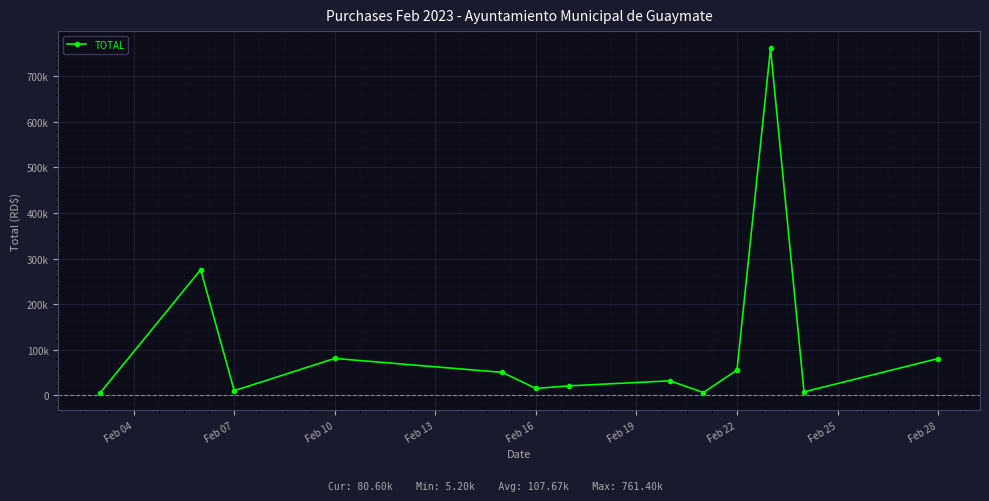

True or false: there are more than 2 points higher than both neighbors.

True